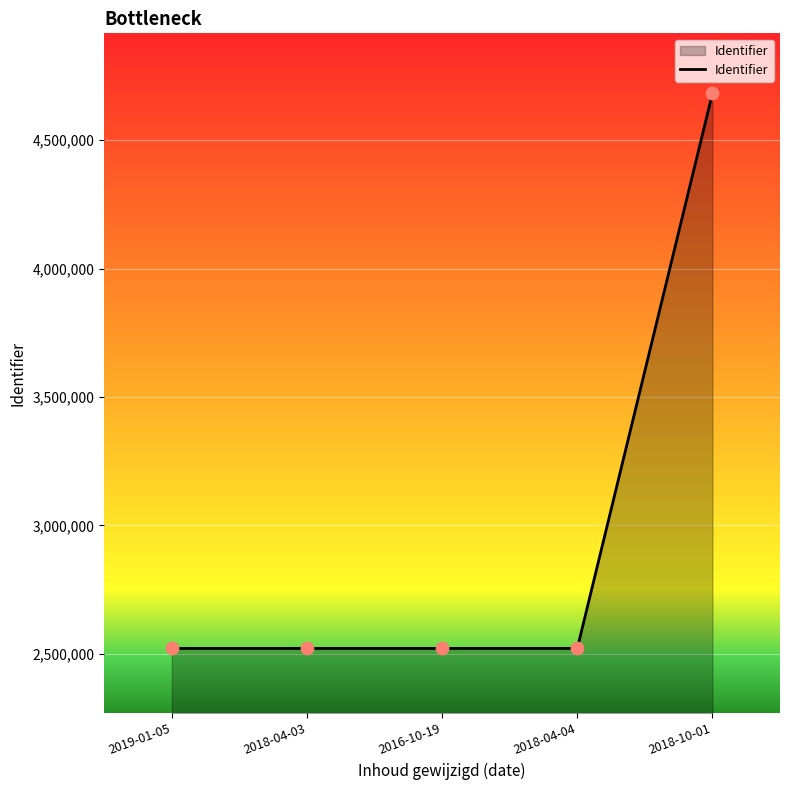

Approximately how many times larger is the value at 2016-10-19 compared to 2019-01-05?

1.0